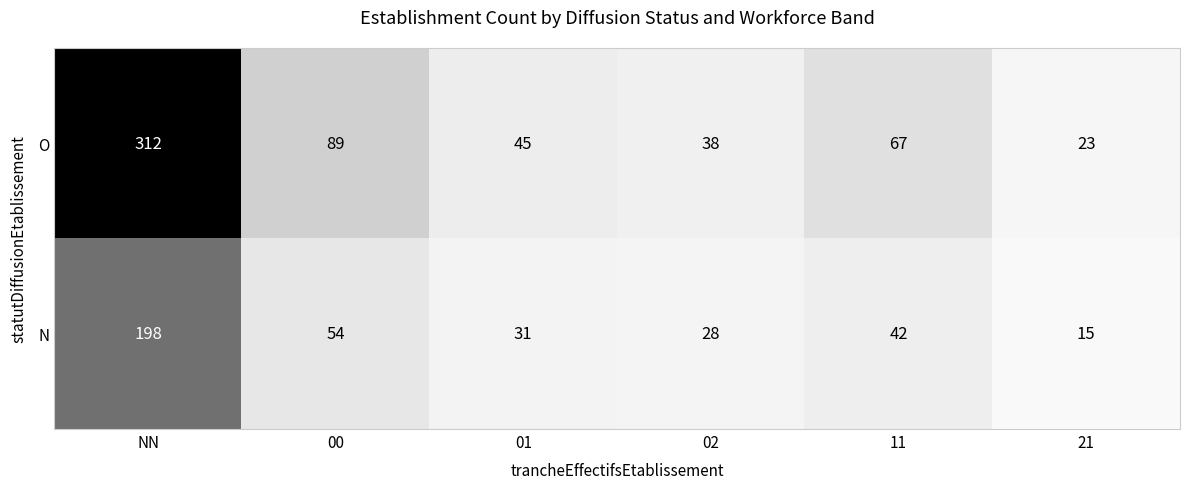

List the series in order of their overall mean, lowest first.

N, O